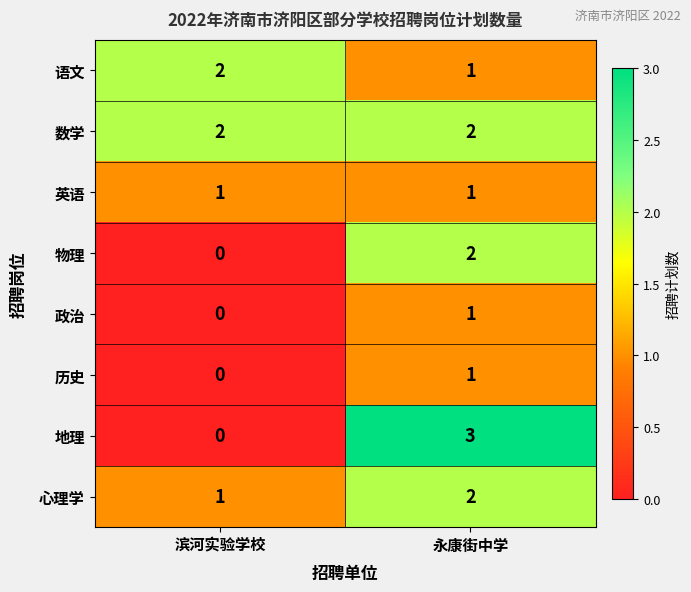

At which label is 地理 closest to 1?

滨河实验学校